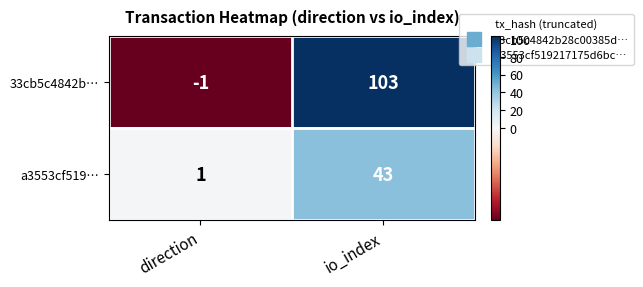

Is the value of a3553cf519… at direction greater than the value of 33cb5c4842b… at io_index?

No